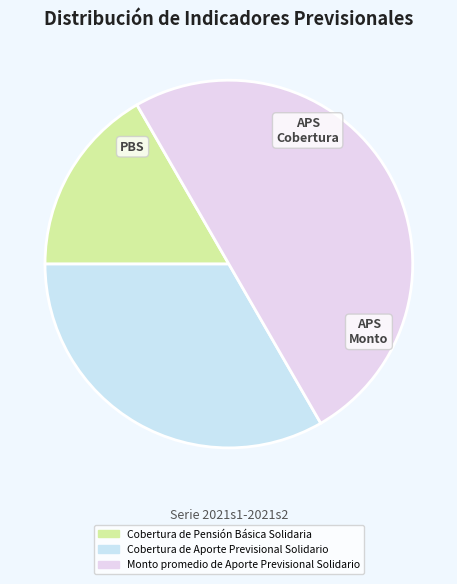

What percentage is the Cobertura de Aporte Previsional Solidario slice, to the nearest percent?

33%